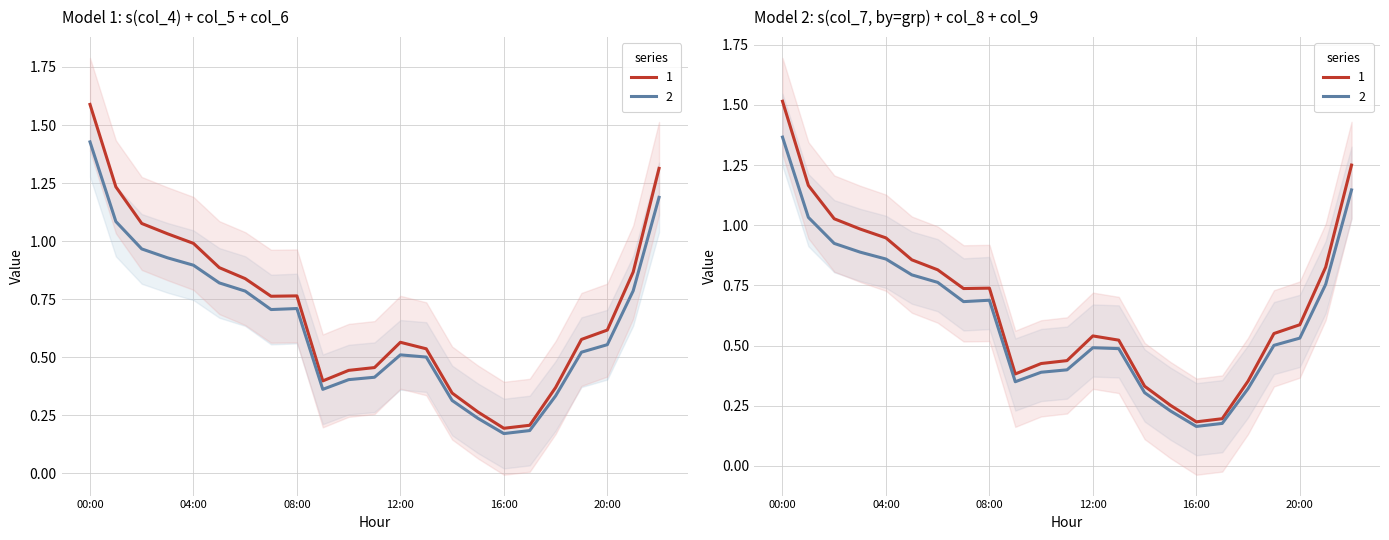

At which category does col_4 reach its first local valley?

07:00